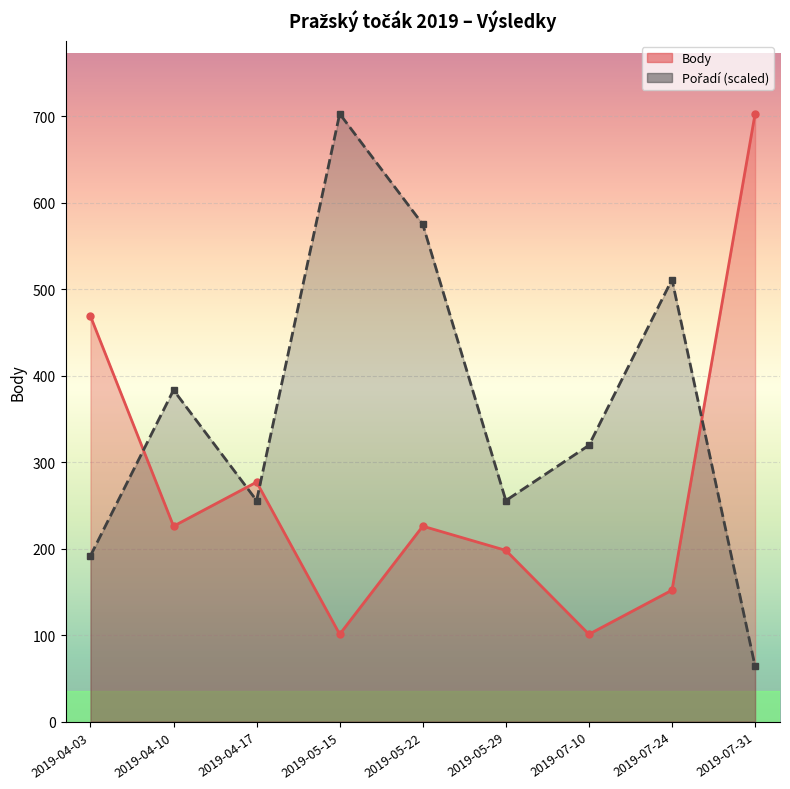

True or false: Body has a value of 226.0 at 2019-04-10.

True